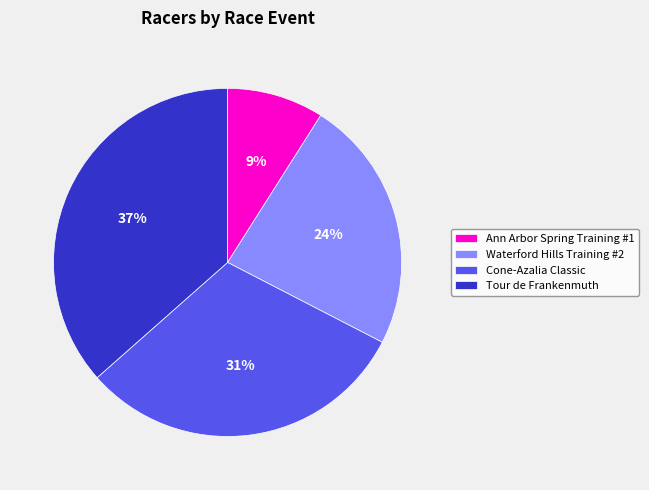

Combined, do Ann Arbor Spring Training #1 and Waterford Hills Training #2 account for over 50%?

No